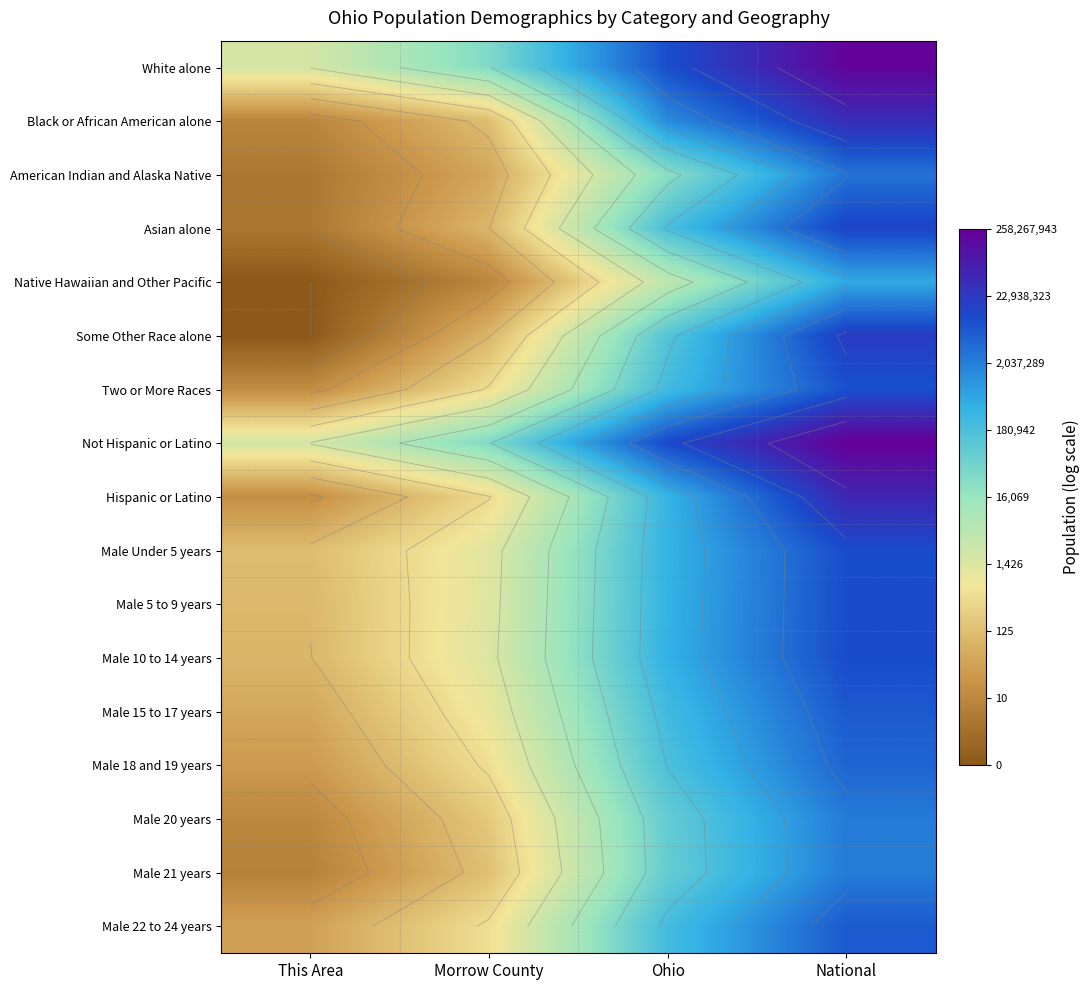

Between National and Ohio, which is larger?

National